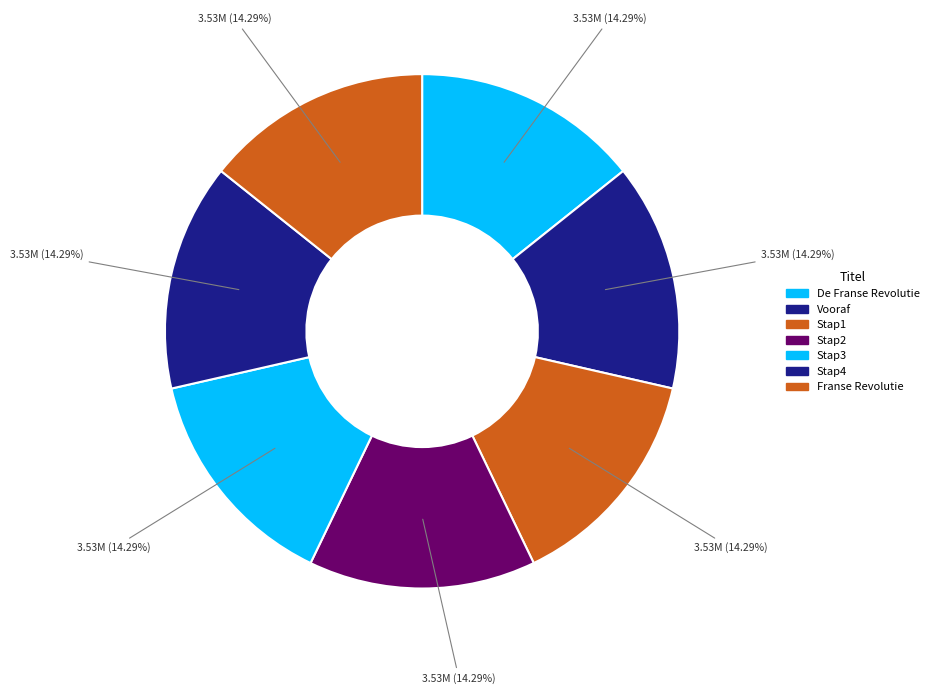

The Stap3 slice represents 8% of the pie. True or false?

False